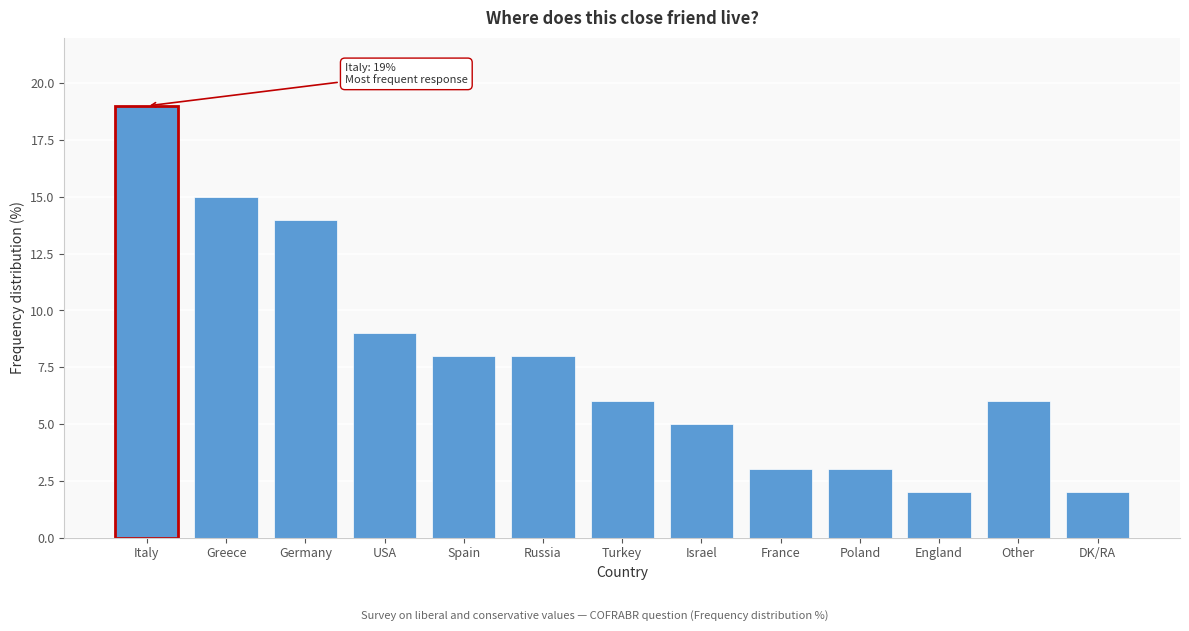

Reading left to right, transcribe all the data shown in this chart.

Italy=19	Greece=15	Germany=14	USA=9	Spain=8	Russia=8	Turkey=6	Israel=5	France=3	Poland=3	England=2	Other=6	DK/RA=2